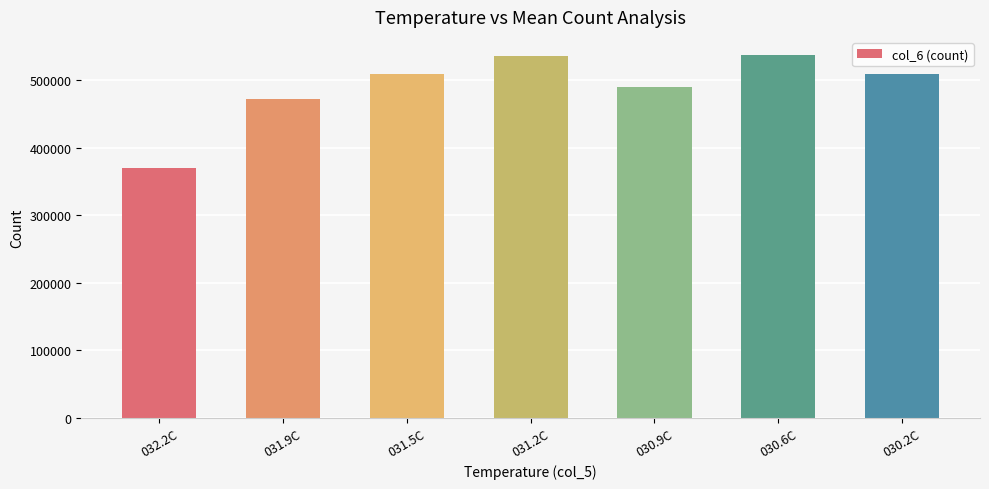

What is the label of the 5th bar from the left?

030.9C